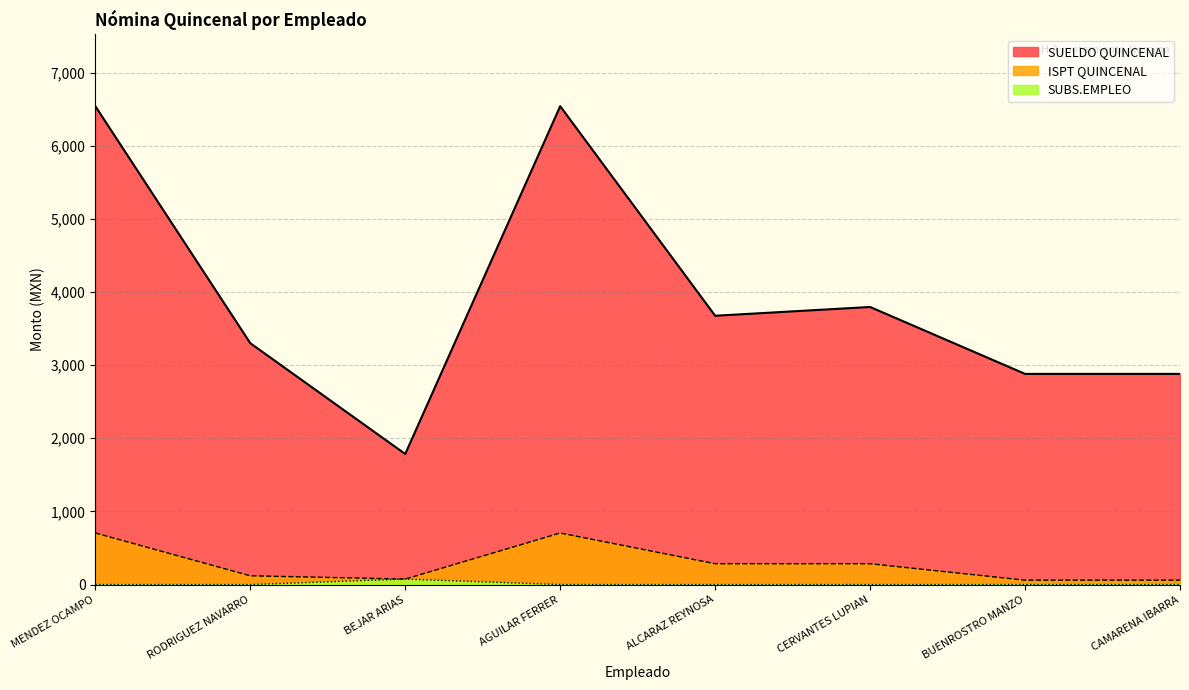

The ISPT QUINCENAL series shows 285 at ALCARAZ REYNOSA. True or false?

True